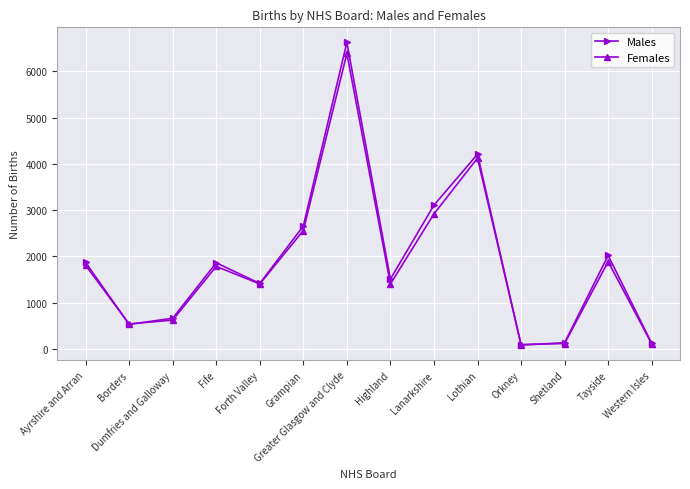

True or false: Males has more than 0 interior local peaks.

True